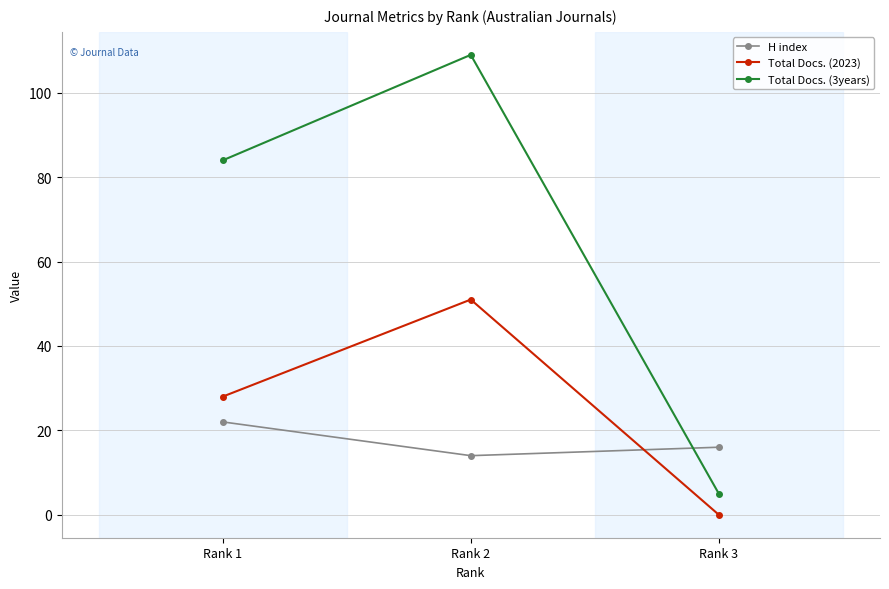

Between Rank 1 and Rank 3, which series saw the biggest shift?

Total Docs. (3years)